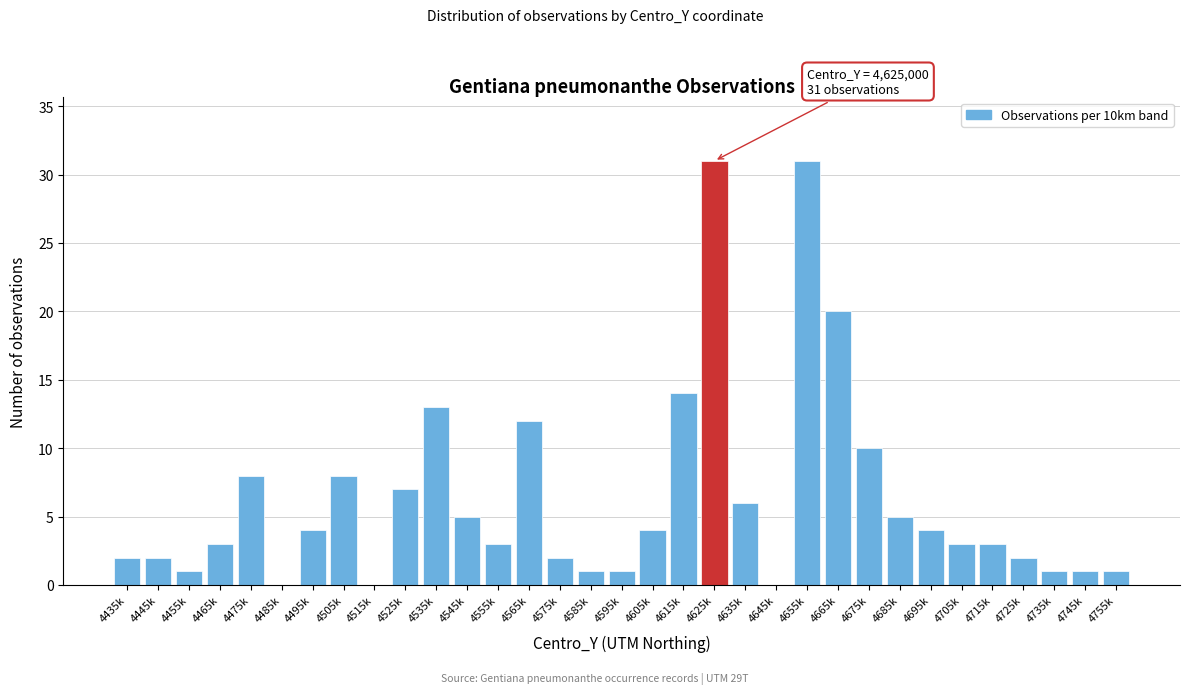

What is the sum of the values at 4625k and 4525k?

38